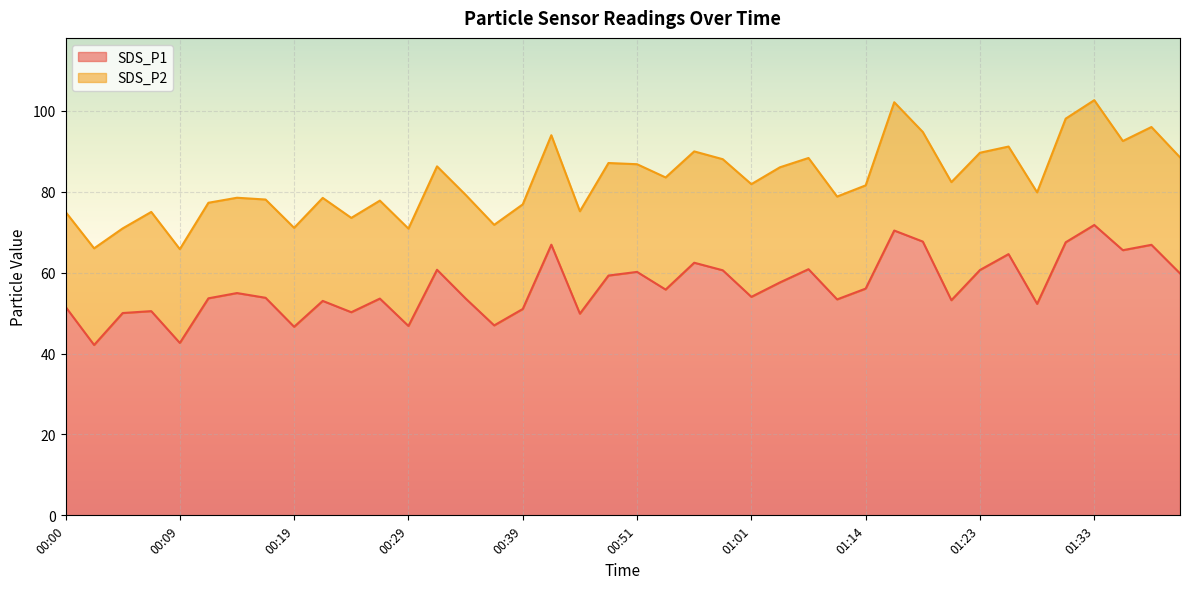

How many categories are shown in the chart?

40